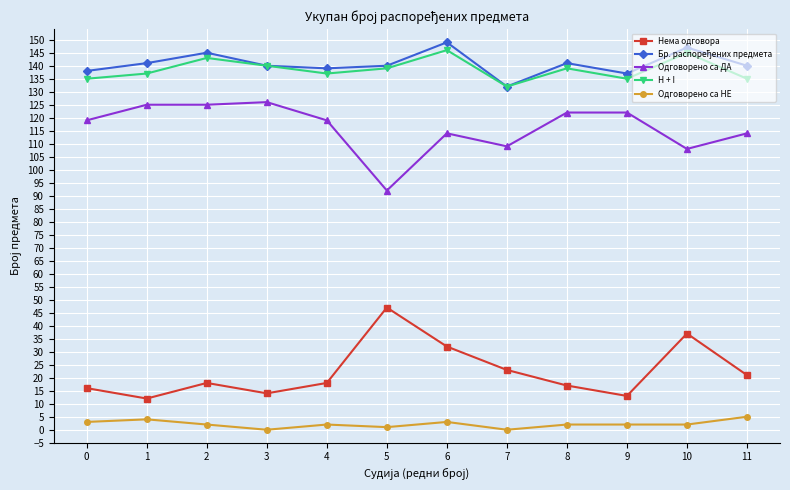

Is it true that H + I equals 224 at 5?

False